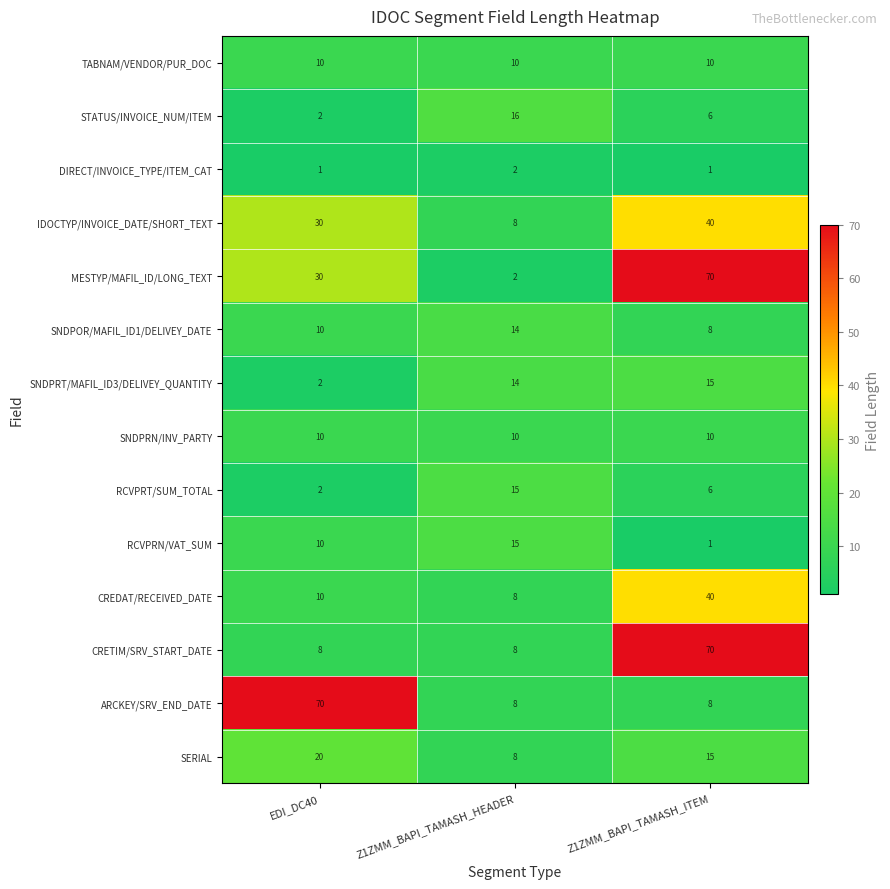

Which series has the largest total across all categories?

MESTYP/MAFIL_ID/LONG_TEXT